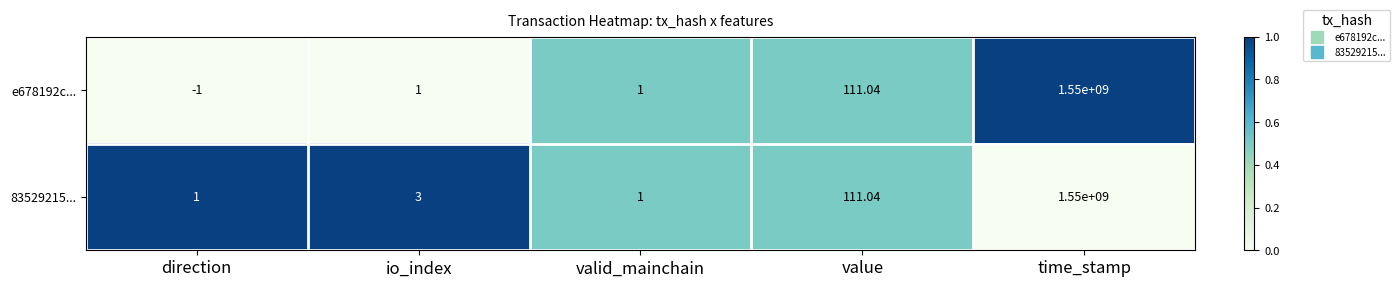

How many data points does each series have?

5